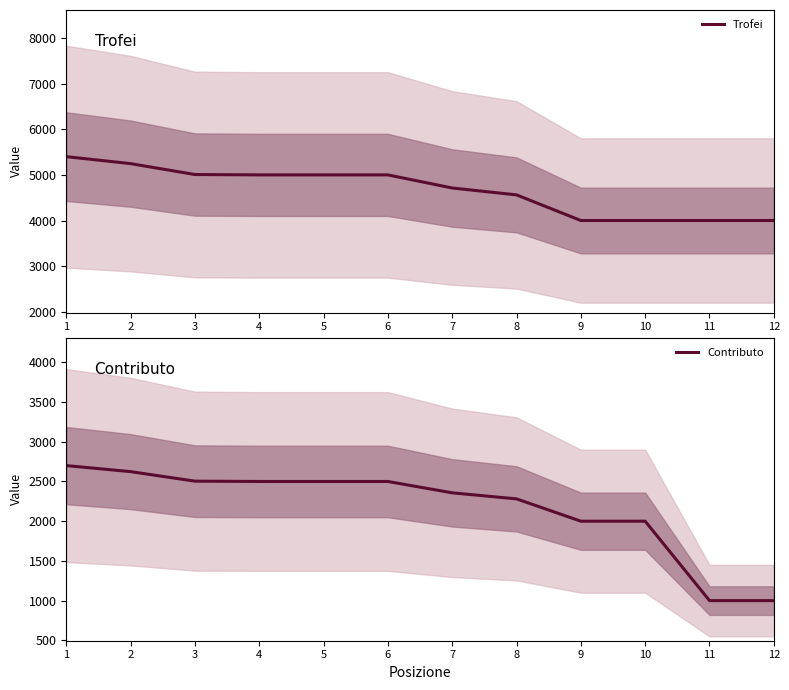

Rank the series by their maximum value, from lowest to highest.

Contributo, Trofei